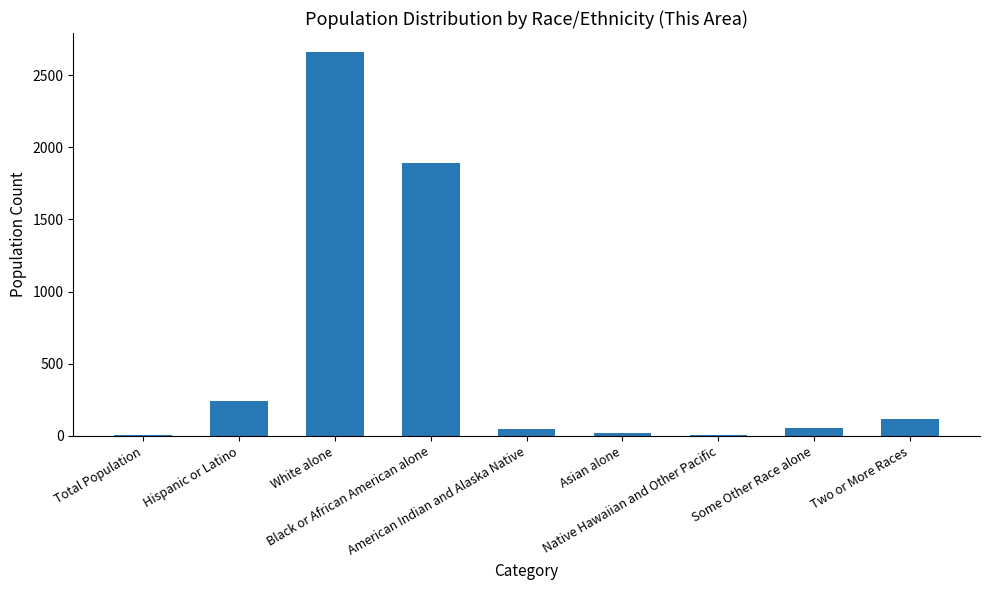

Is it true that the value at White alone is 898?

False